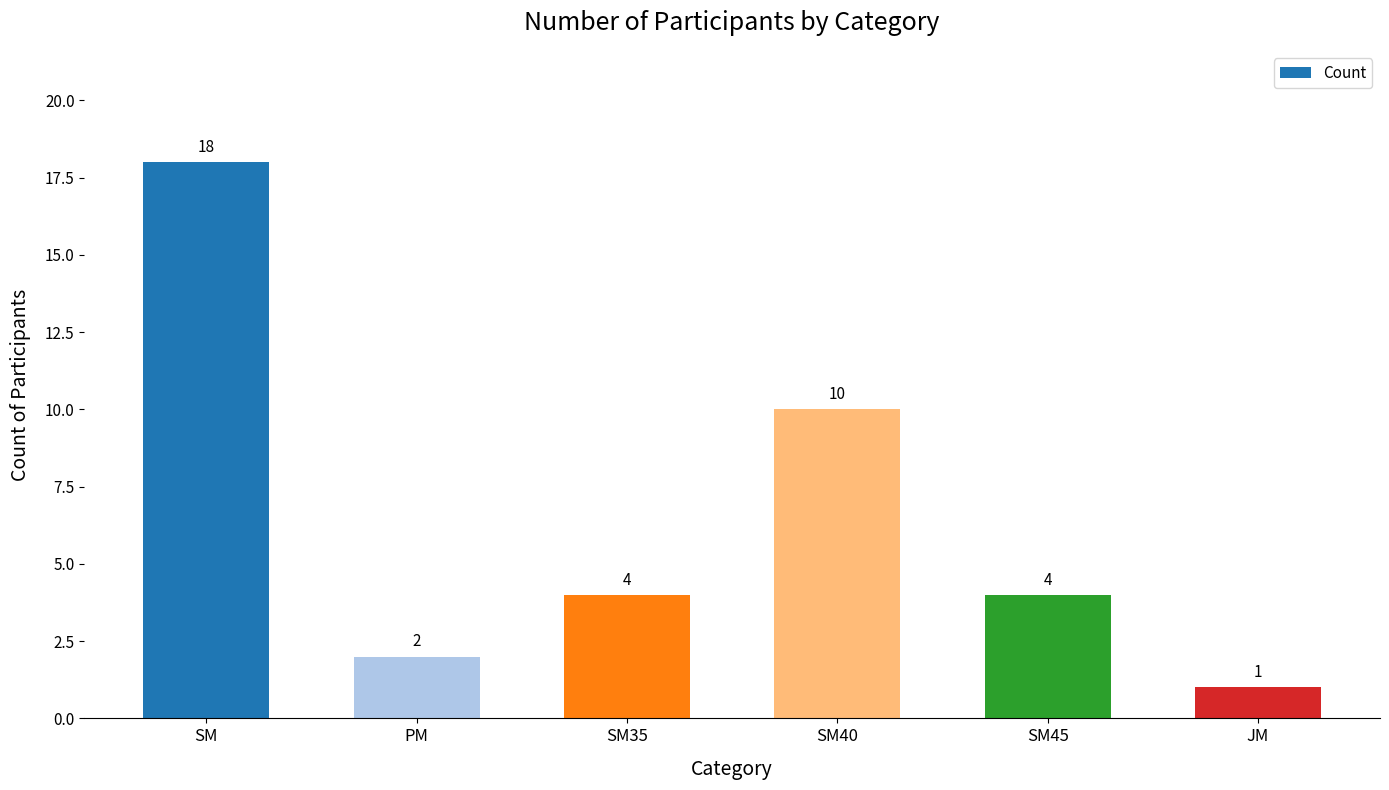

Reading right to left, transcribe all the data shown in this chart.

1	4	10	4	2	18